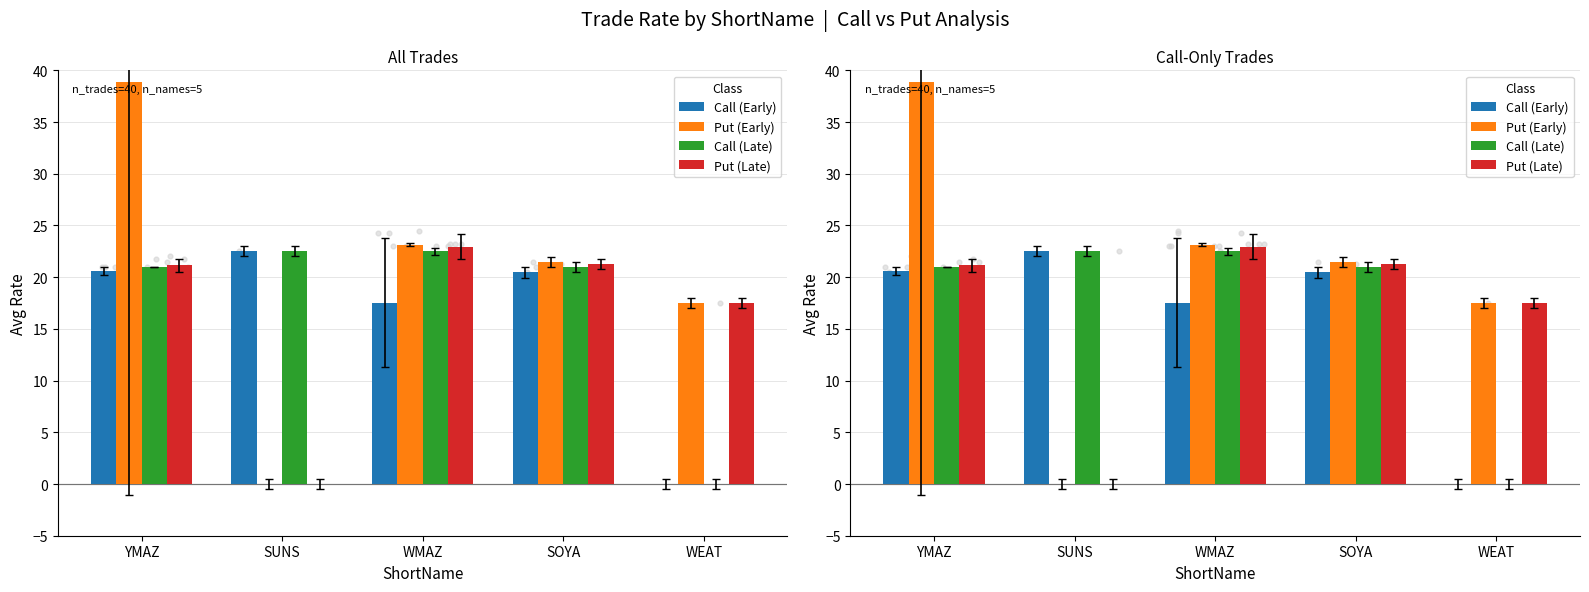

Which series reaches the minimum Y coordinate?

Call (Early)